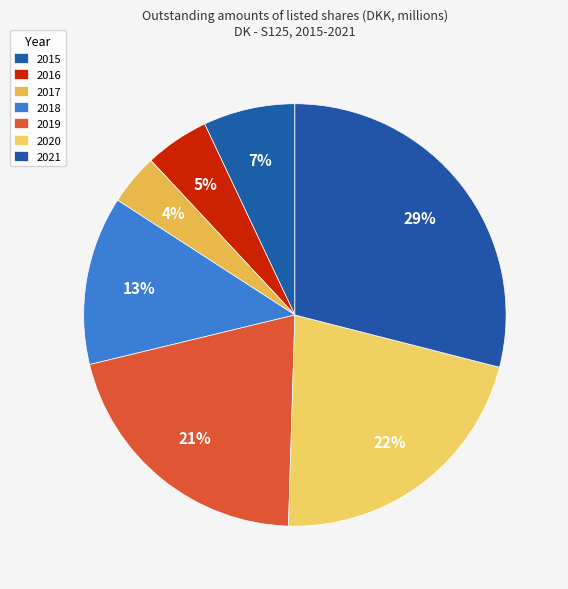

To the nearest percent, what percentage of the pie is 2017?

4%